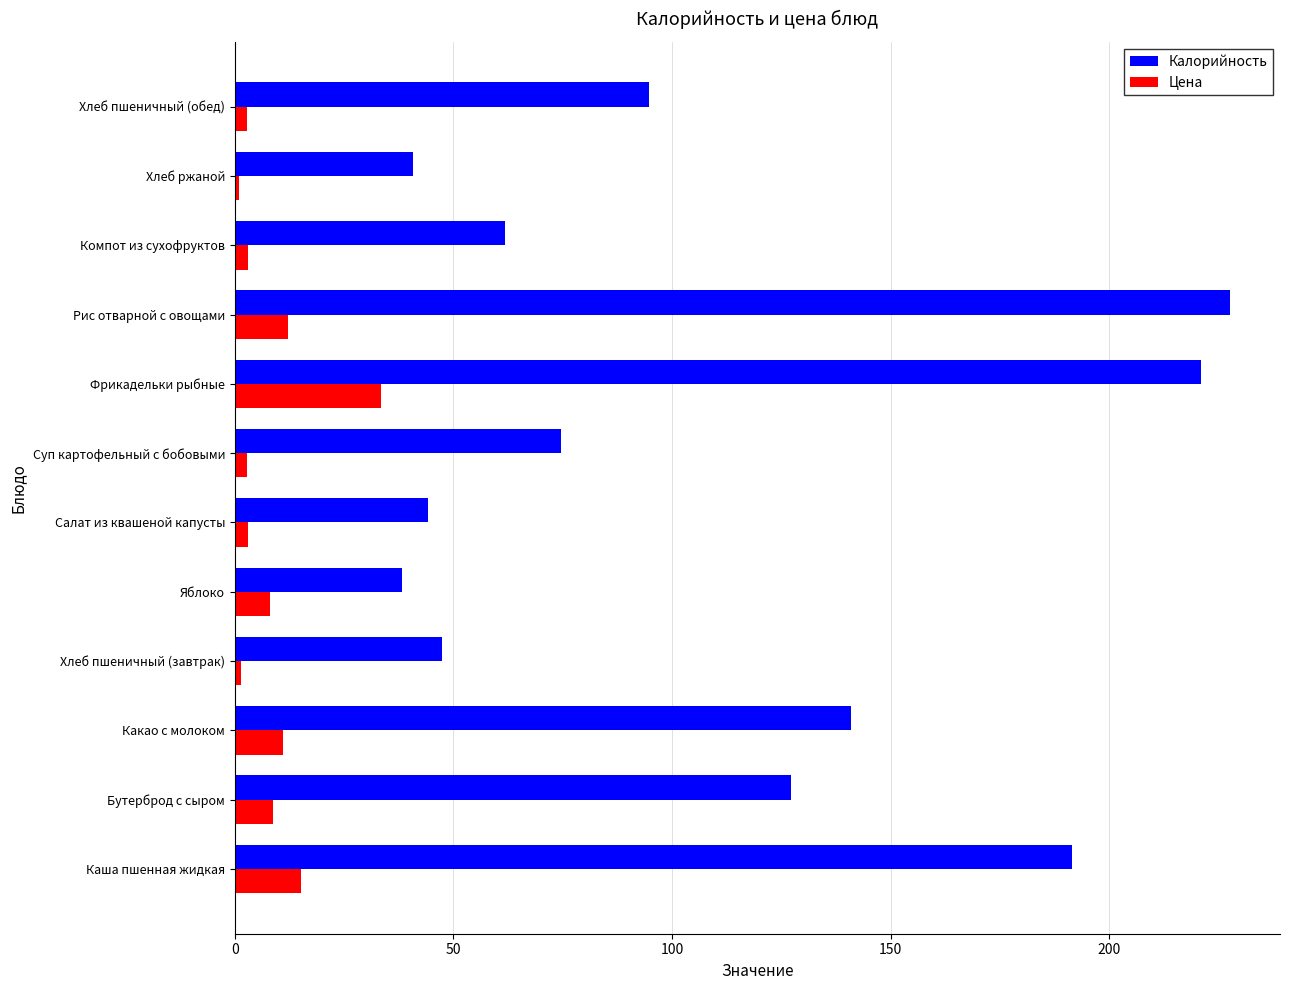

What is the sum of all Цена values?

102.2